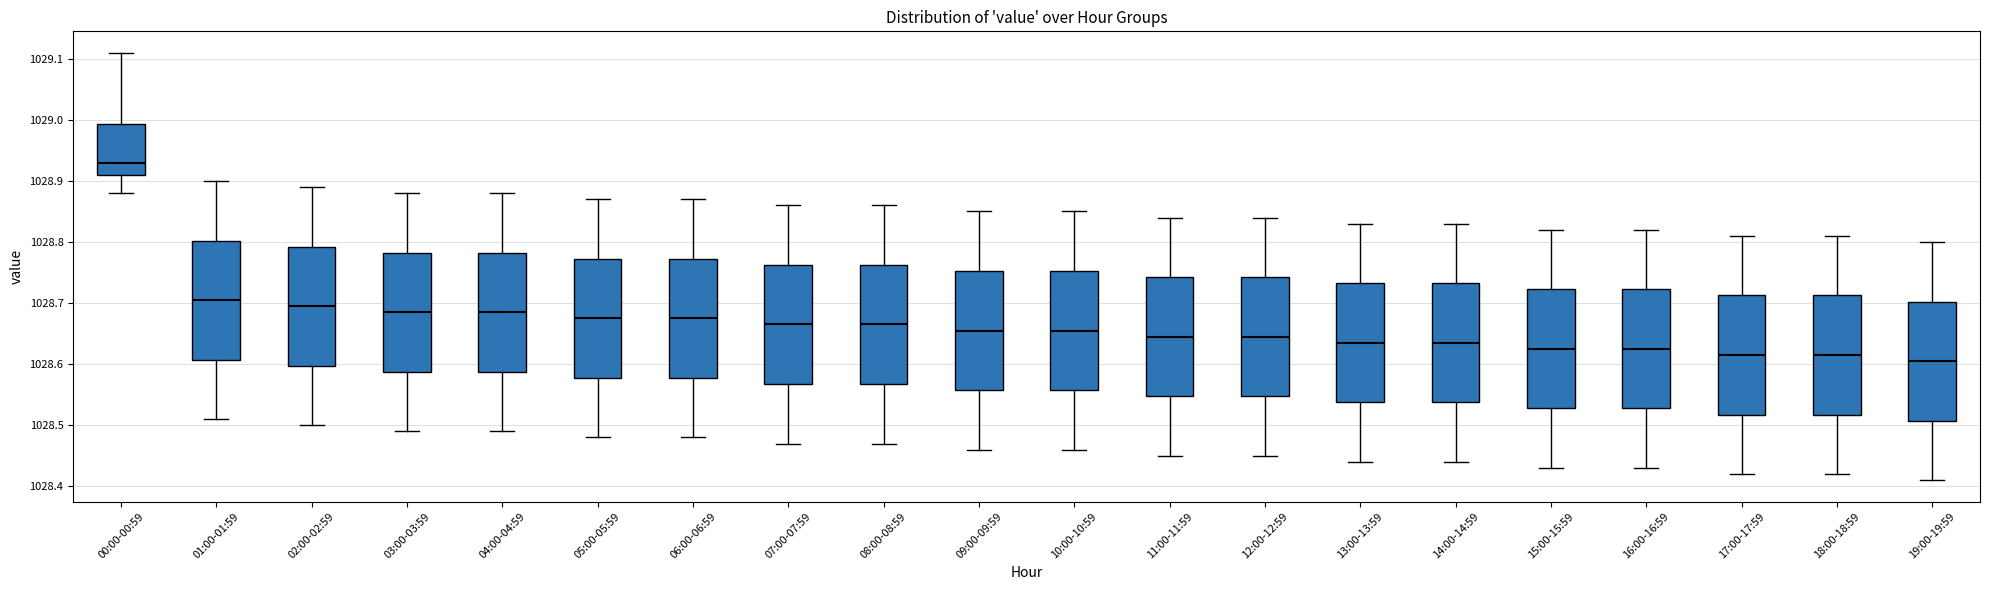

Reading left to right, read every box against the y-axis: the position of its median line, the range the box covers, and the ends of its whiskers. The values are not printed on the chart, so give them approximately, as read against the axis.

00:00-00:59: median 1028.93, box 1028.91 to 1028.99, whiskers 1028.88 to 1029.11
01:00-01:59: median 1028.71, box 1028.61 to 1028.80, whiskers 1028.51 to 1028.90
02:00-02:59: median 1028.70, box 1028.60 to 1028.79, whiskers 1028.50 to 1028.89
03:00-03:59: median 1028.69, box 1028.59 to 1028.78, whiskers 1028.49 to 1028.88
04:00-04:59: median 1028.69, box 1028.59 to 1028.78, whiskers 1028.49 to 1028.88
05:00-05:59: median 1028.68, box 1028.58 to 1028.77, whiskers 1028.48 to 1028.87
06:00-06:59: median 1028.68, box 1028.58 to 1028.77, whiskers 1028.48 to 1028.87
07:00-07:59: median 1028.67, box 1028.57 to 1028.76, whiskers 1028.47 to 1028.86
08:00-08:59: median 1028.67, box 1028.57 to 1028.76, whiskers 1028.47 to 1028.86
09:00-09:59: median 1028.66, box 1028.56 to 1028.75, whiskers 1028.46 to 1028.85
10:00-10:59: median 1028.66, box 1028.56 to 1028.75, whiskers 1028.46 to 1028.85
11:00-11:59: median 1028.65, box 1028.55 to 1028.74, whiskers 1028.45 to 1028.84
12:00-12:59: median 1028.65, box 1028.55 to 1028.74, whiskers 1028.45 to 1028.84
13:00-13:59: median 1028.64, box 1028.54 to 1028.73, whiskers 1028.44 to 1028.83
14:00-14:59: median 1028.64, box 1028.54 to 1028.73, whiskers 1028.44 to 1028.83
15:00-15:59: median 1028.63, box 1028.53 to 1028.72, whiskers 1028.43 to 1028.82
16:00-16:59: median 1028.63, box 1028.53 to 1028.72, whiskers 1028.43 to 1028.82
17:00-17:59: median 1028.62, box 1028.52 to 1028.71, whiskers 1028.42 to 1028.81
18:00-18:59: median 1028.62, box 1028.52 to 1028.71, whiskers 1028.42 to 1028.81
19:00-19:59: median 1028.61, box 1028.51 to 1028.70, whiskers 1028.41 to 1028.80